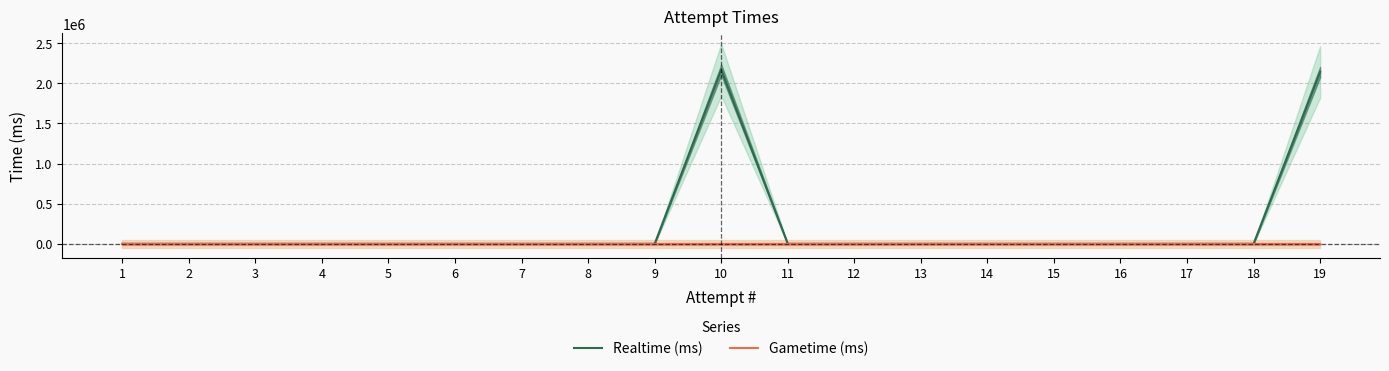

What are all the series names shown in the legend?

Realtime (ms), Gametime (ms)